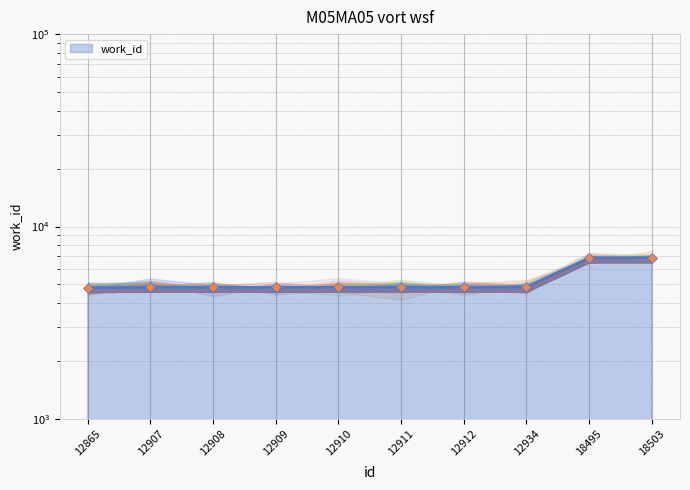

Reading right to left, list all the values displayed in this chart.

18503=6878	18495=6872	12934=4847	12912=4835	12911=4834	12910=4833	12909=4832	12908=4831	12907=4830	12865=4810